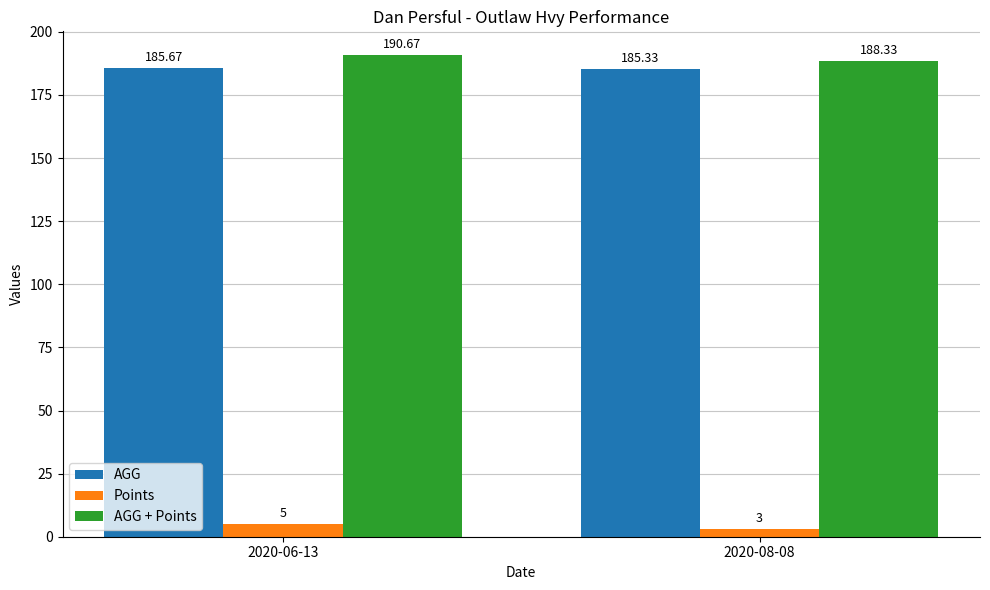

What is the greatest value displayed?

190.7